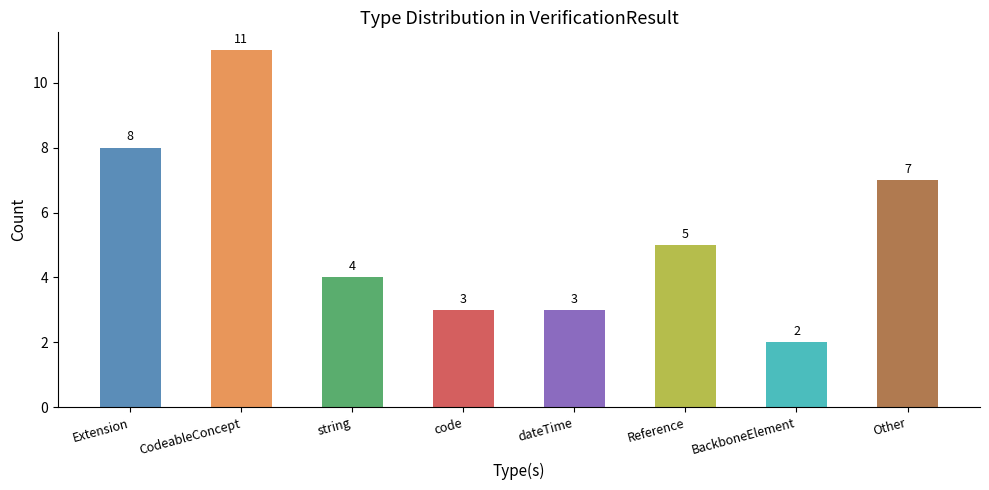

At which label does the data first exceed 5?

Extension